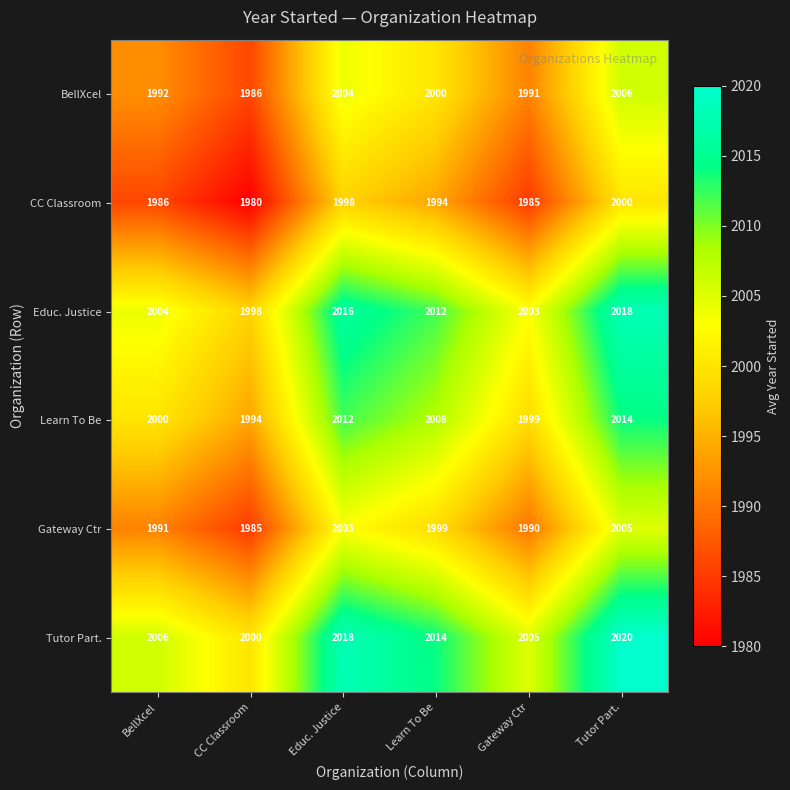

How many data points in Educ. Justice are less than 2012?

3